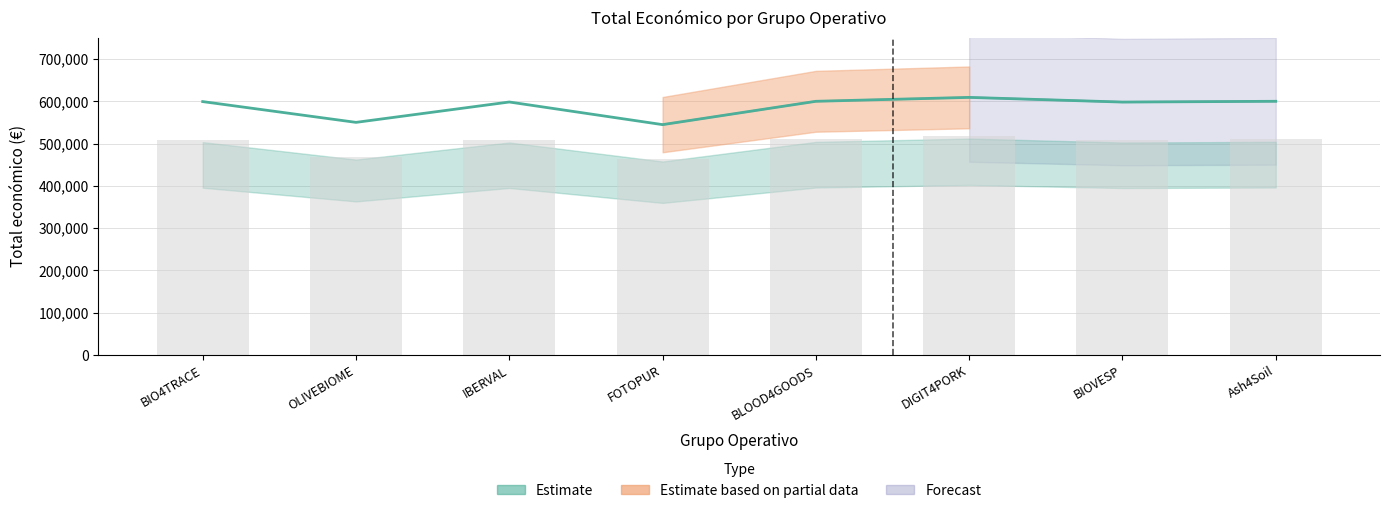

What position from the right is IBERVAL?

6